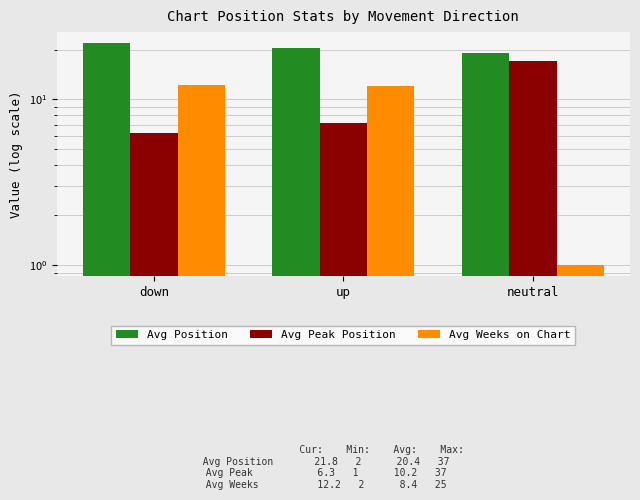

Is it true that Avg Peak Position equals 3.4 at down?

False